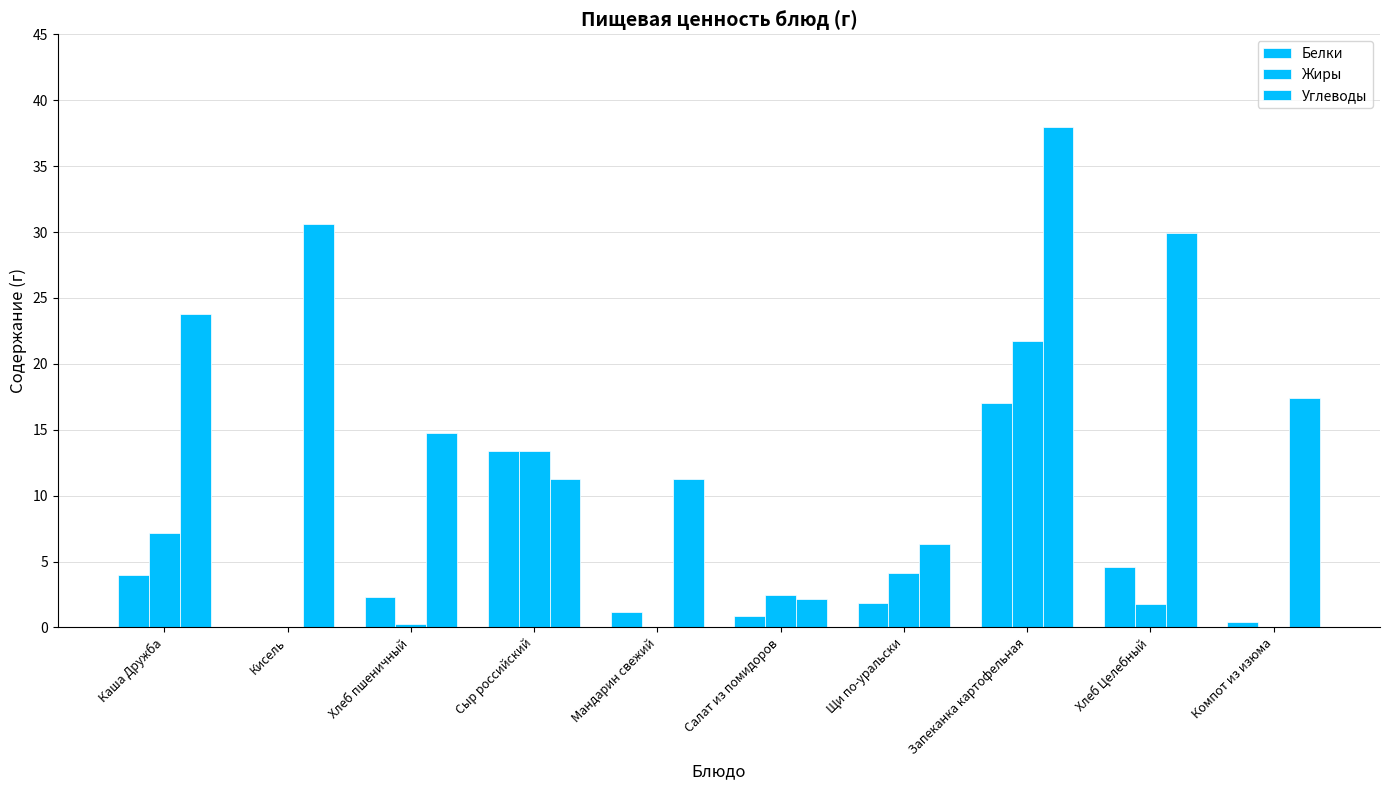

At how many categories does at least one series exceed 11?

8